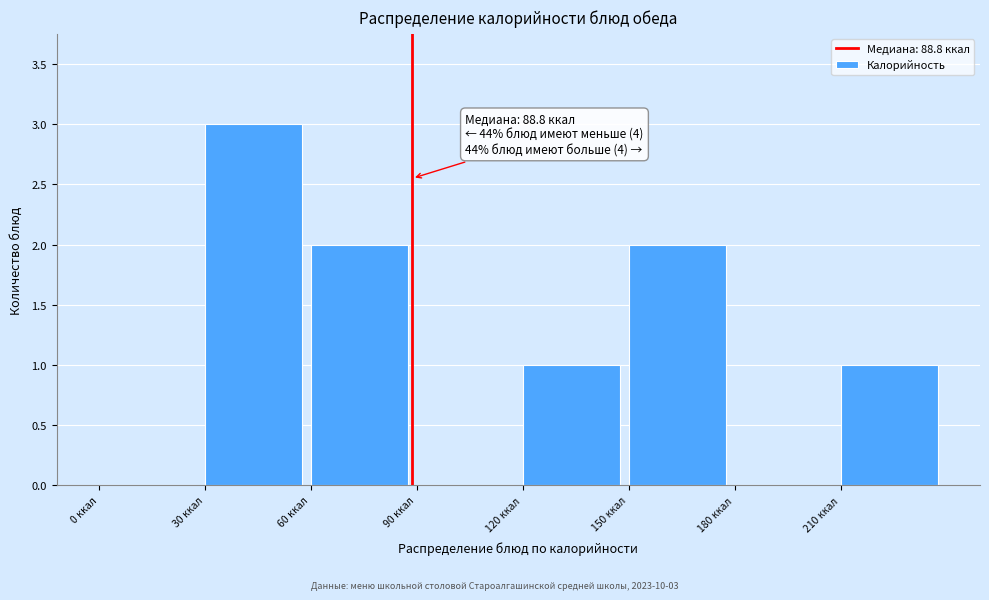

Which range on the x-axis has the tallest bar?

30 to 60